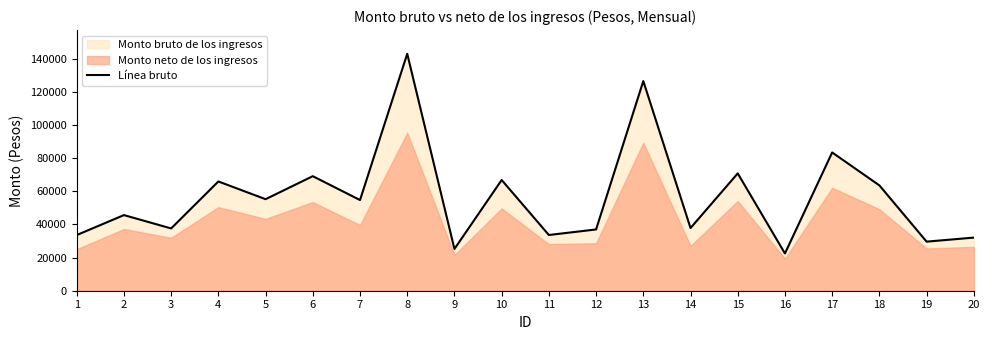

List the labels in order of value, largest first.

8, 13, 17, 15, 6, 10, 4, 18, 5, 7, 2, 14, 3, 12, 11, 1, 20, 19, 9, 16